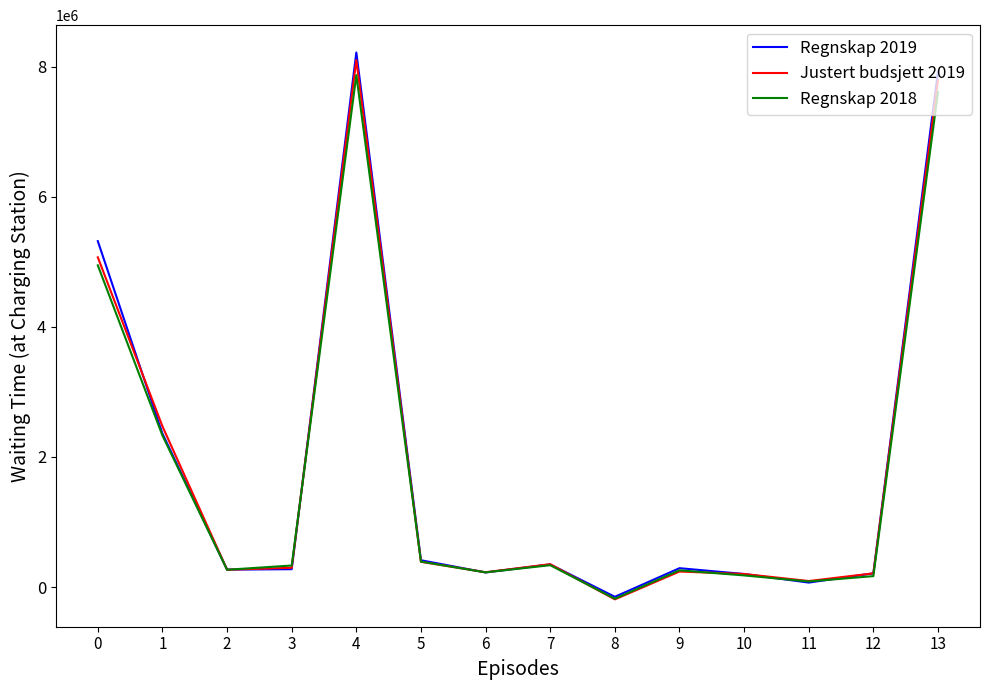

What is the spread (max minus min) of values at 4?

347923.0